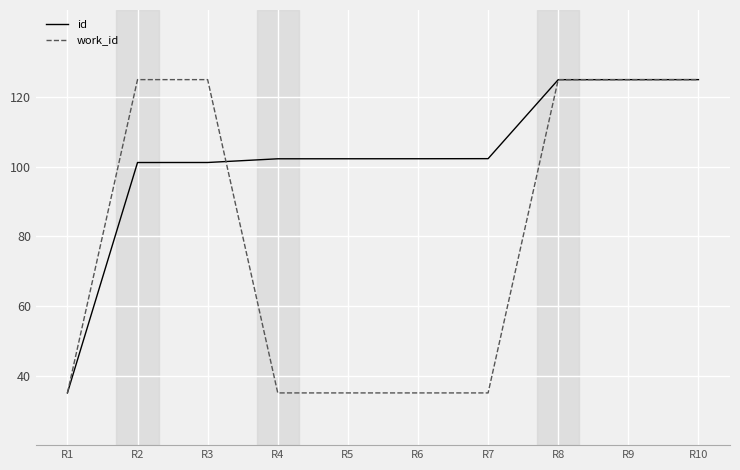

Reading right to left, what are all the values shown in this chart?

id: 125.0	125.0	125.0	102.3	102.3	102.3	102.3	101.2	101.2	35.0
work_id: 125.0	125.0	125.0	35.0	35.0	35.0	35.0	125.0	125.0	35.0